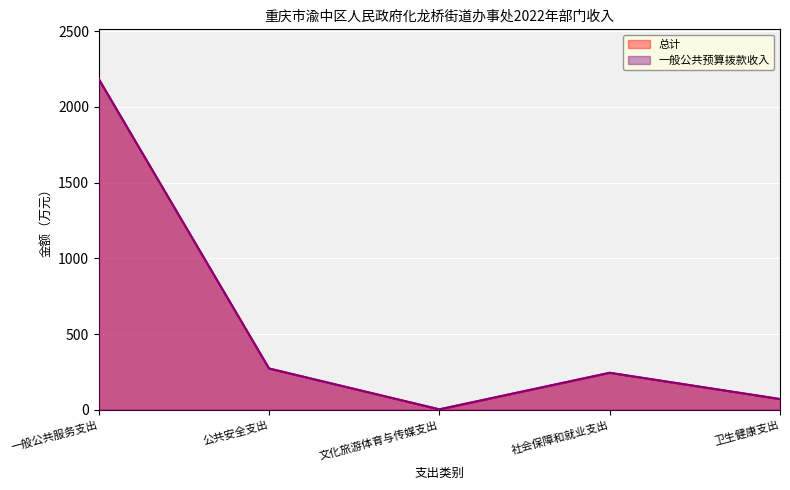

Reading left to right, extract all data points from this chart.

总计: 一般公共服务支出=2185.0	公共安全支出=273.0	文化旅游体育与传媒支出=3.1	社会保障和就业支出=244.6	卫生健康支出=71.1
一般公共预算拨款收入: 一般公共服务支出=2185.0	公共安全支出=273.0	文化旅游体育与传媒支出=3.1	社会保障和就业支出=244.6	卫生健康支出=71.1